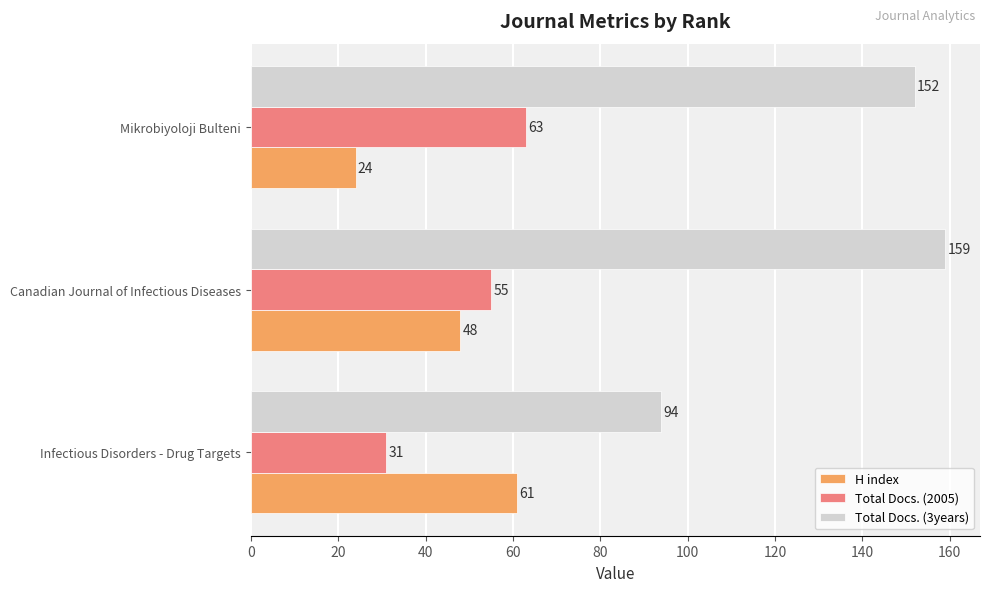

What is the spread (max minus min) of values at Infectious Disorders - Drug Targets?

63